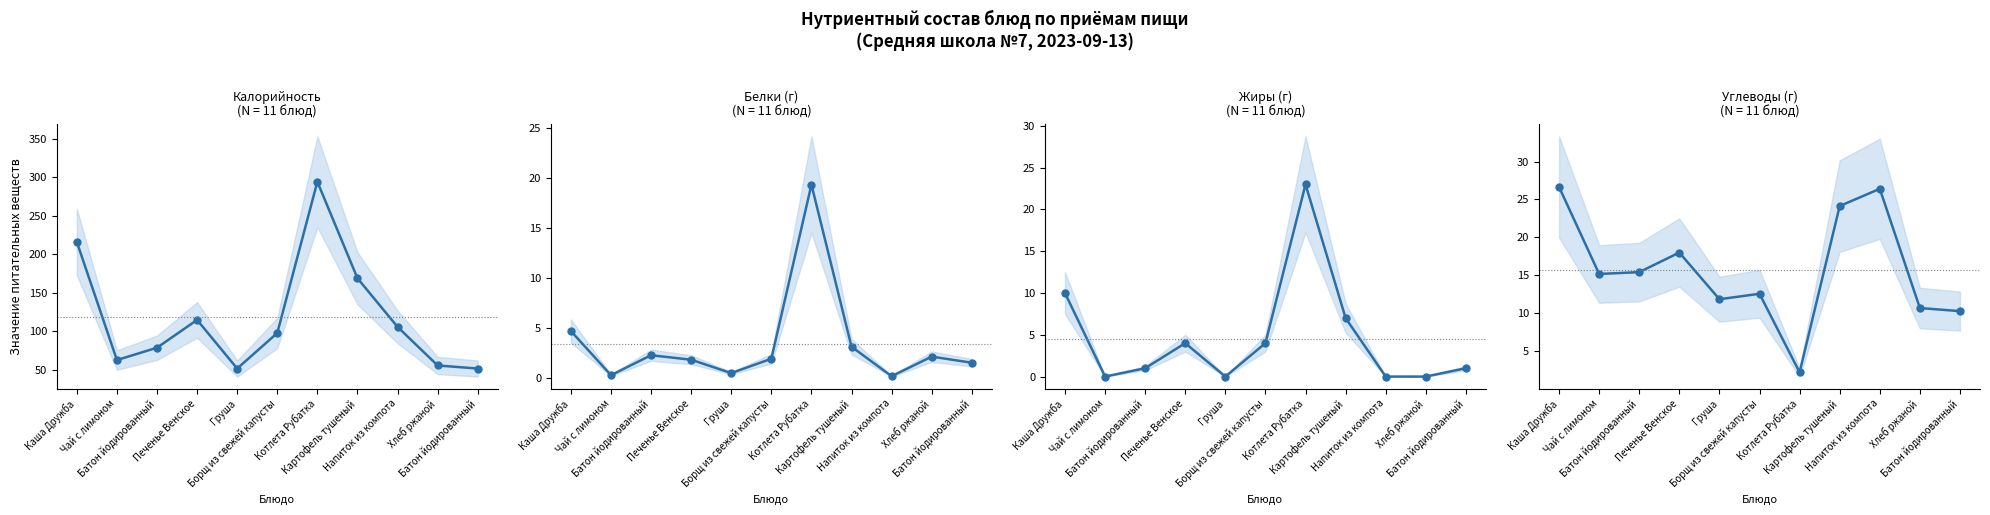

What is the label of the 7th point from the right?

Груша